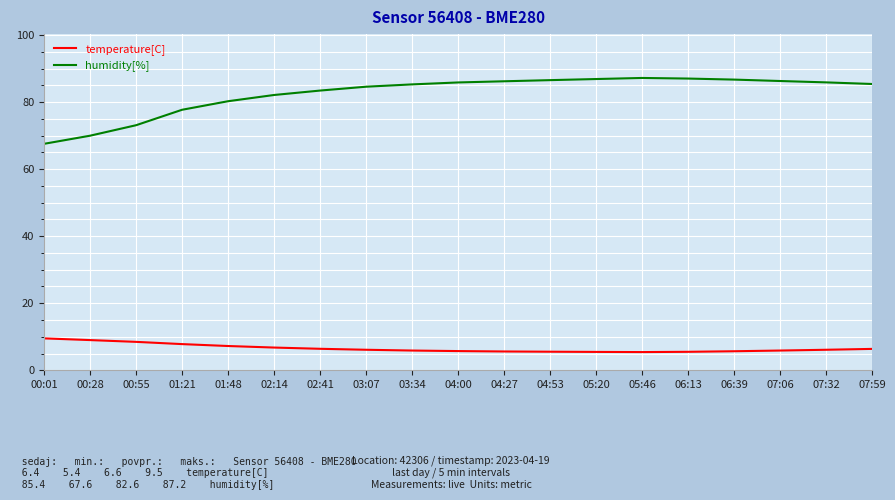

What are all the series names shown in the legend?

temperature[C], humidity[%]